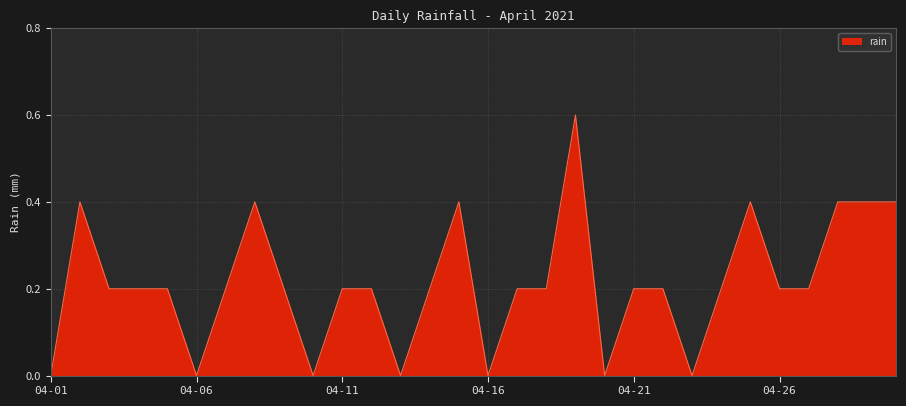

What is the difference between the maximum and minimum values?

0.6